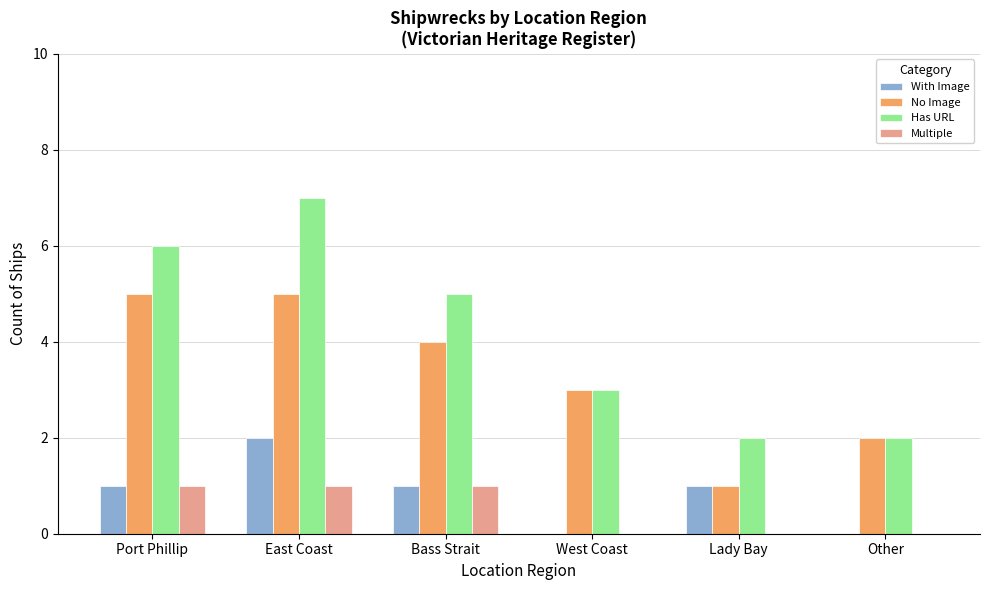

Reading left to right, transcribe all the data shown in this chart.

With Image: 1	2	1	0	1	0
No Image: 5	5	4	3	1	2
Has URL: 6	7	5	3	2	2
Multiple: 1	1	1	0	0	0